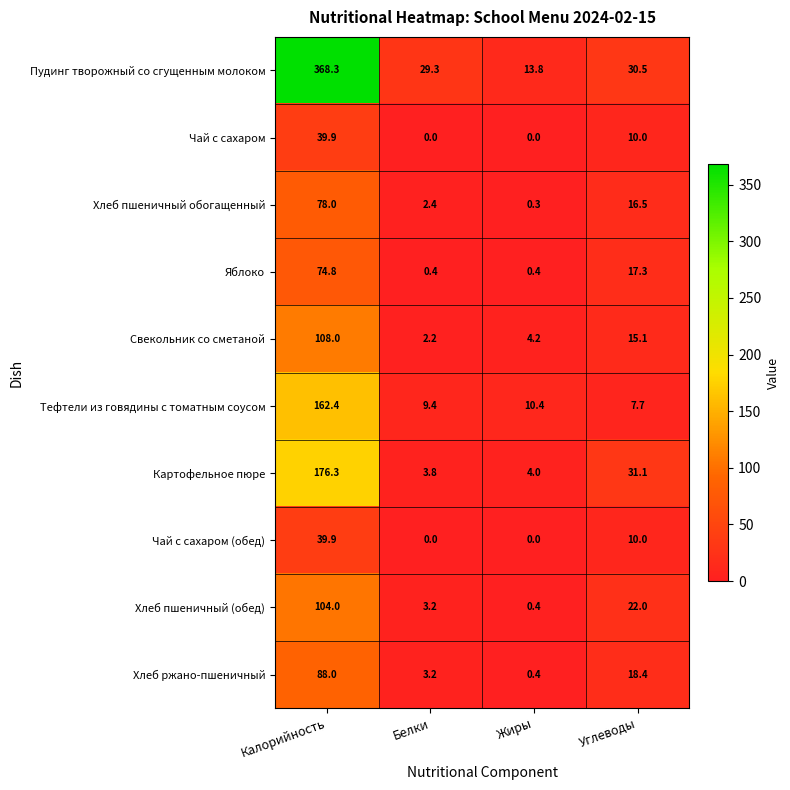

What is the average value of the Чай с сахаром series?

12.5